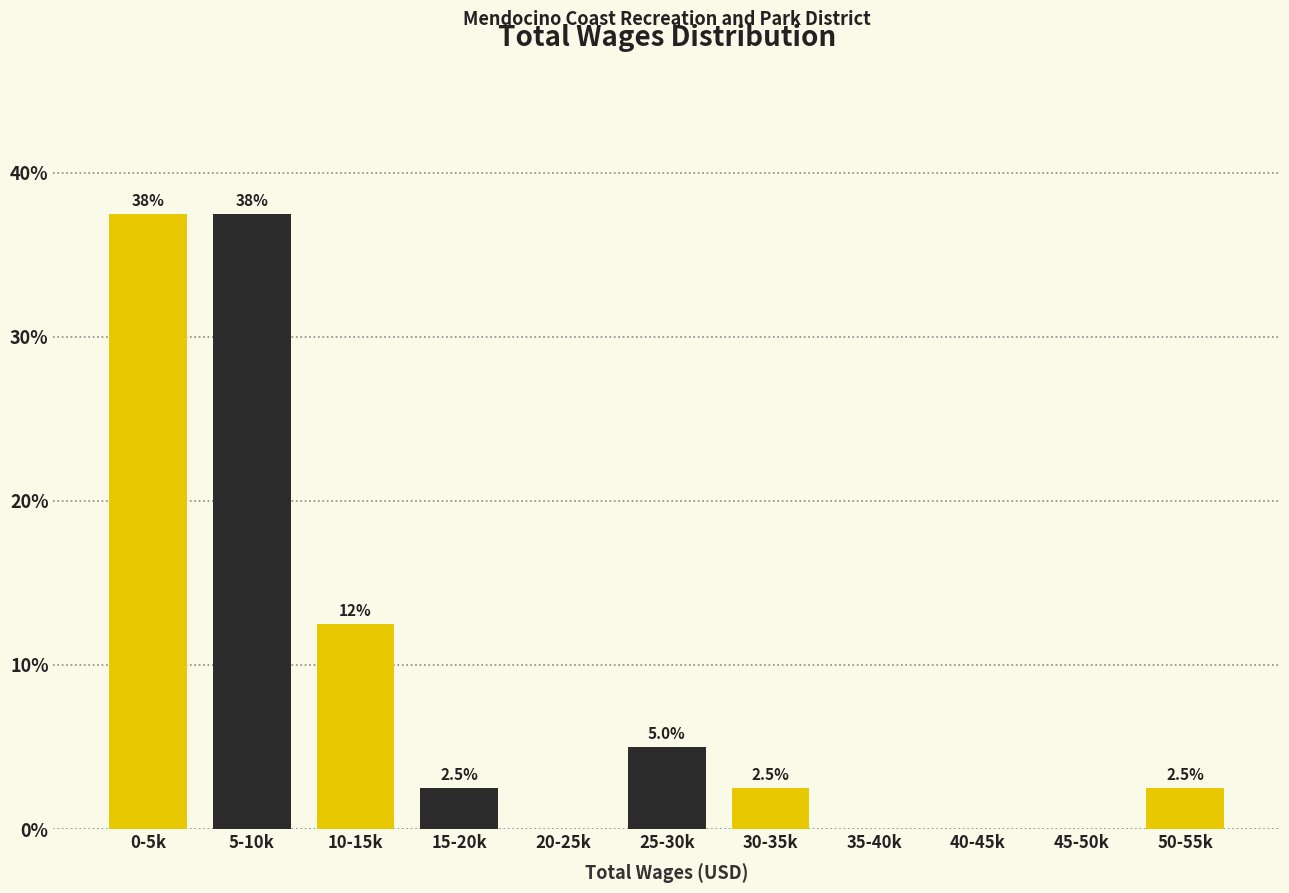

Reading left to right, extract all data points from this chart.

0-5k=37.5	5-10k=37.5	10-15k=12.5	15-20k=2.5	20-25k=0.0	25-30k=5.0	30-35k=2.5	35-40k=0.0	40-45k=0.0	45-50k=0.0	50-55k=2.5